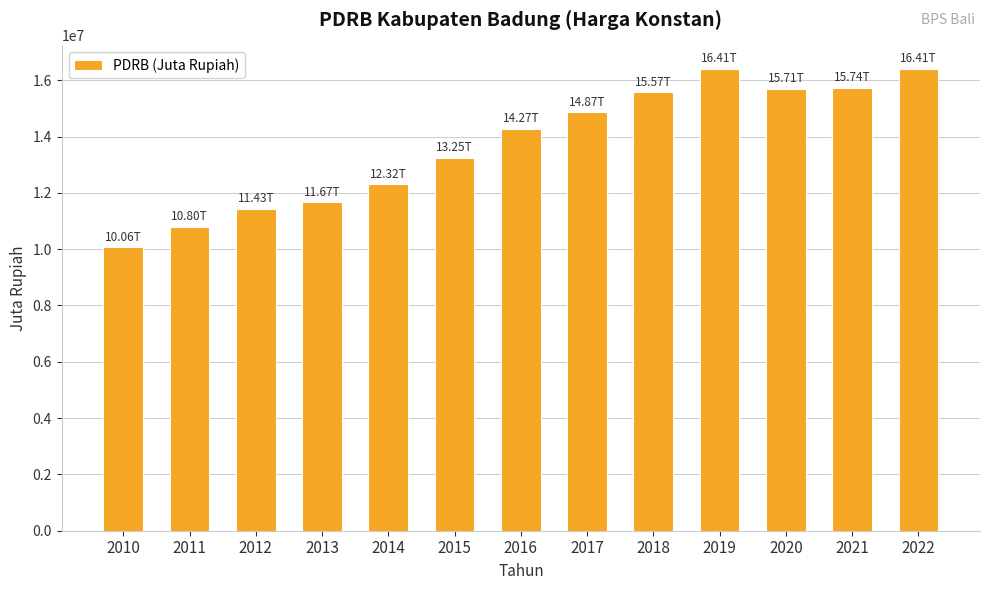

The value at 2016 is 22794574.3. True or false?

False